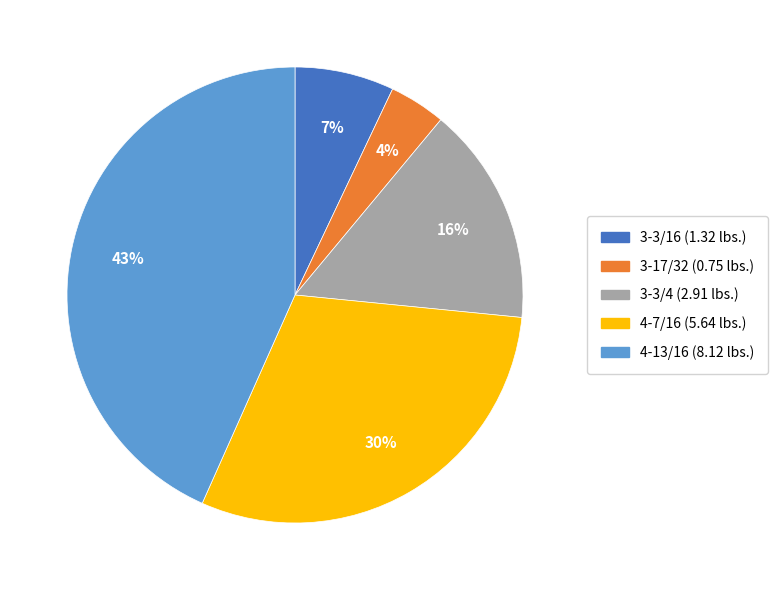

Is there any slice that represents more than half of the pie?

No